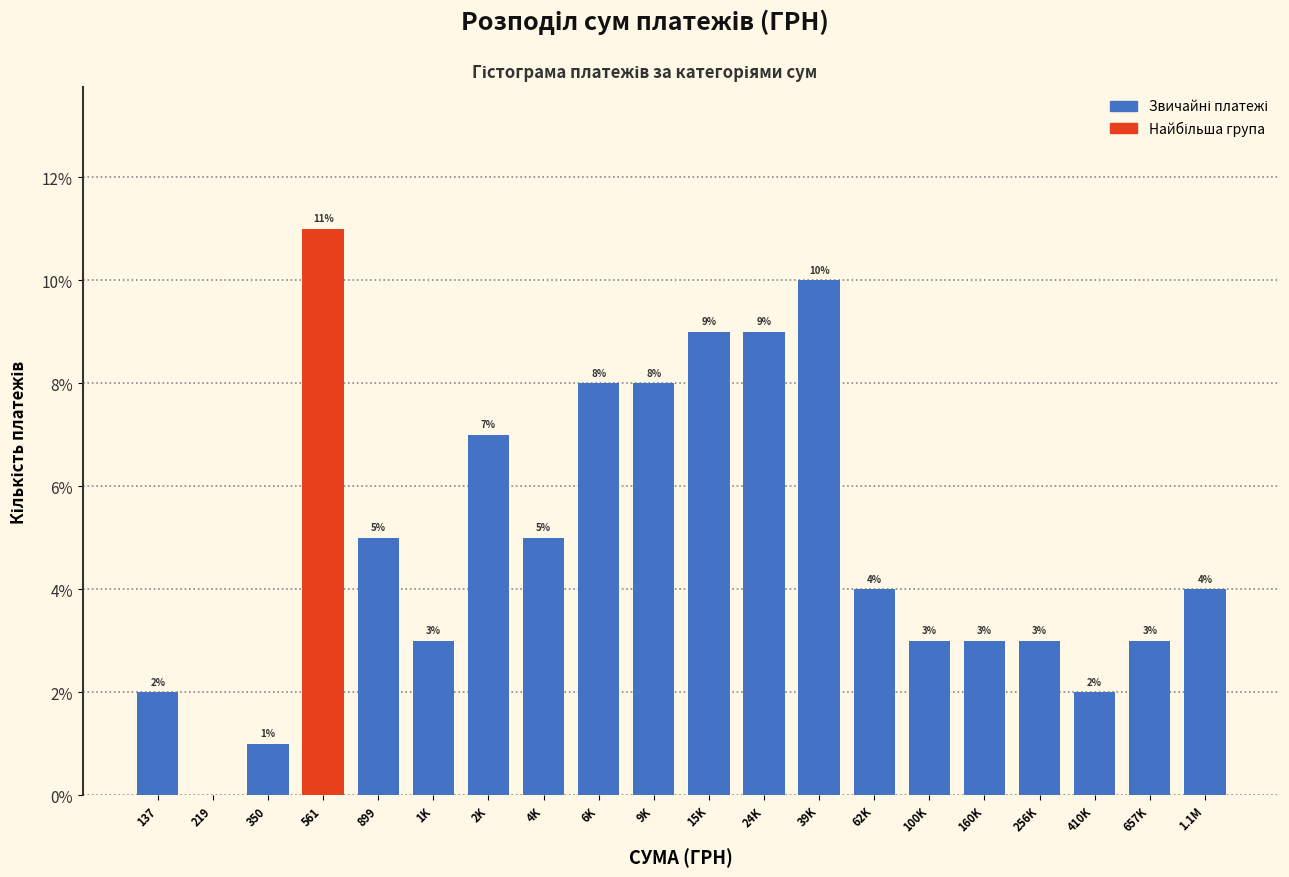

Reading right to left, what are all the values shown in this chart?

1.1M=4.0	657K=3.0	410K=2.0	256K=3.0	160K=3.0	100K=3.0	62K=4.0	39K=10.0	24K=9.0	15K=9.0	9K=8.0	6K=8.0	4K=5.0	2K=7.0	1K=3.0	899=5.0	561=11.0	350=1.0	219=0.0	137=2.0